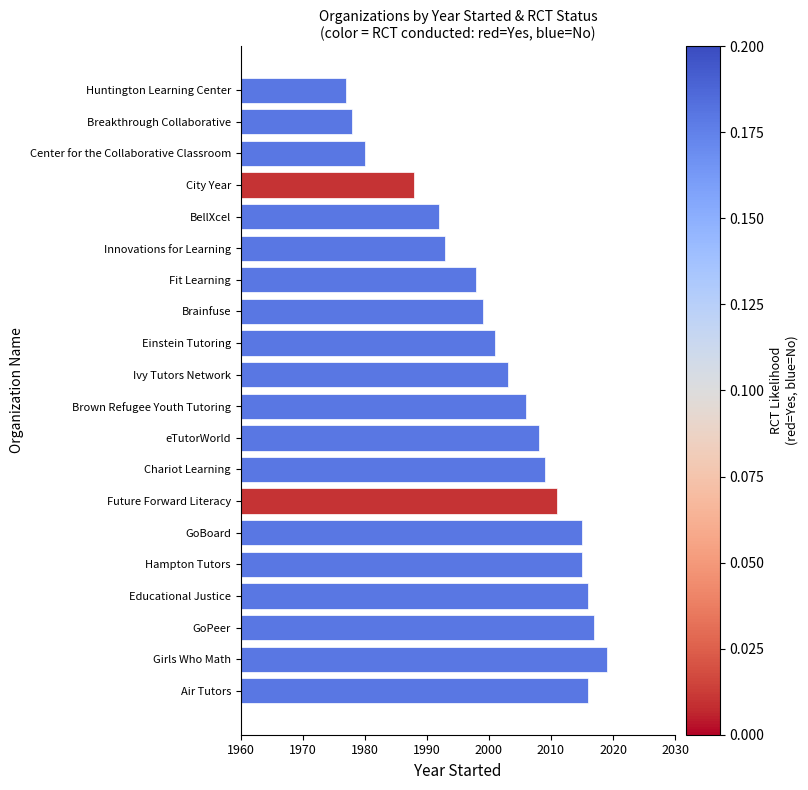

The value at GoPeer is 3017. True or false?

False